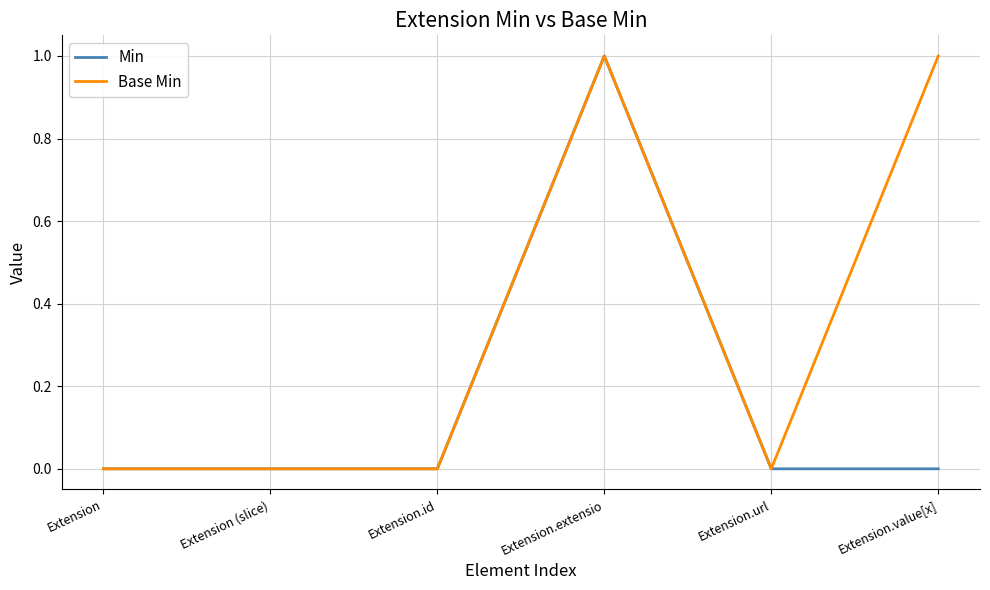

The Base Min series shows 0 at Extension.url. True or false?

True